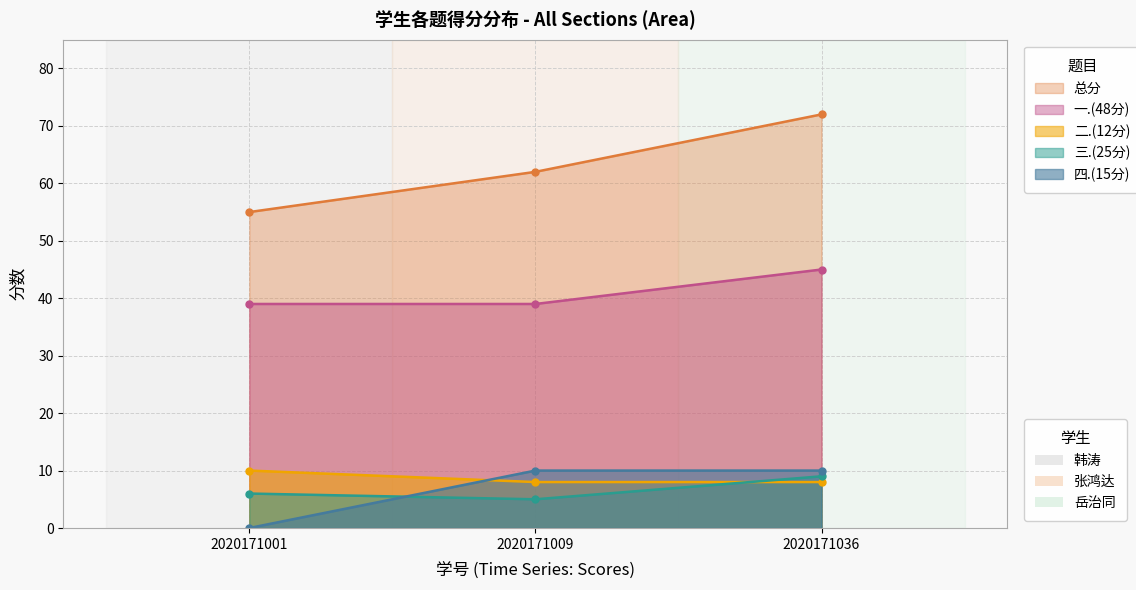

The 一.(48分) series shows 39 at 2020171009. True or false?

True